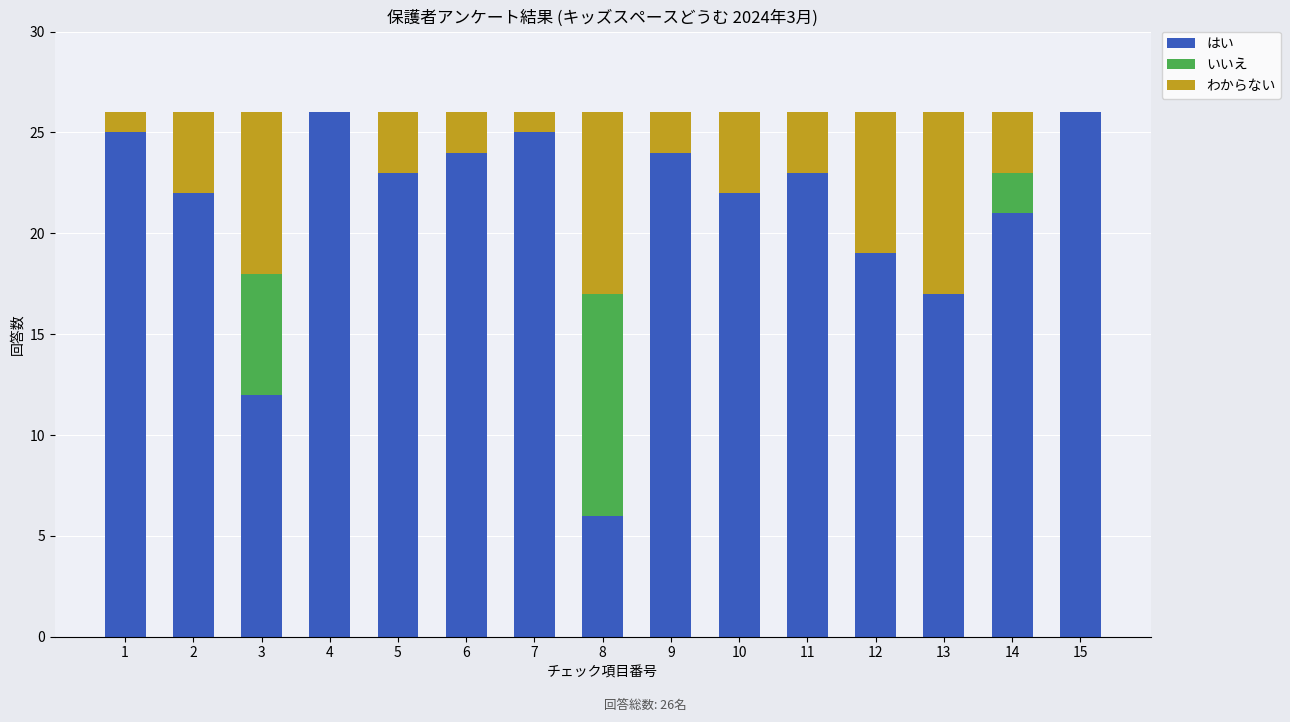

What is the total value across all series at 13?

26